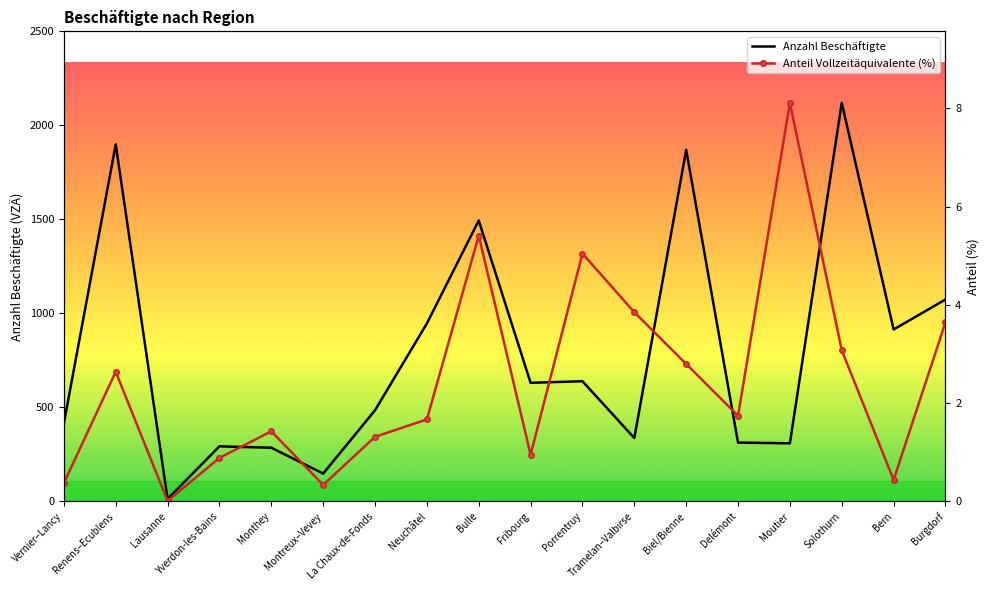

At which category does Anteil Vollzeitäquivalente (%) reach its first local peak?

Renens–Ecublens